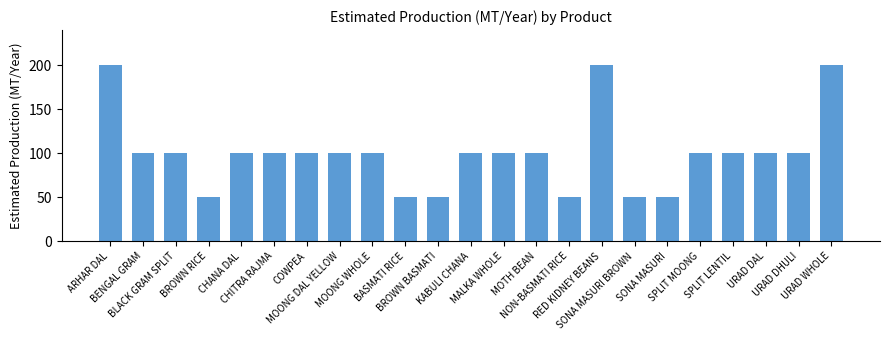

How many categories are shown in the chart?

23